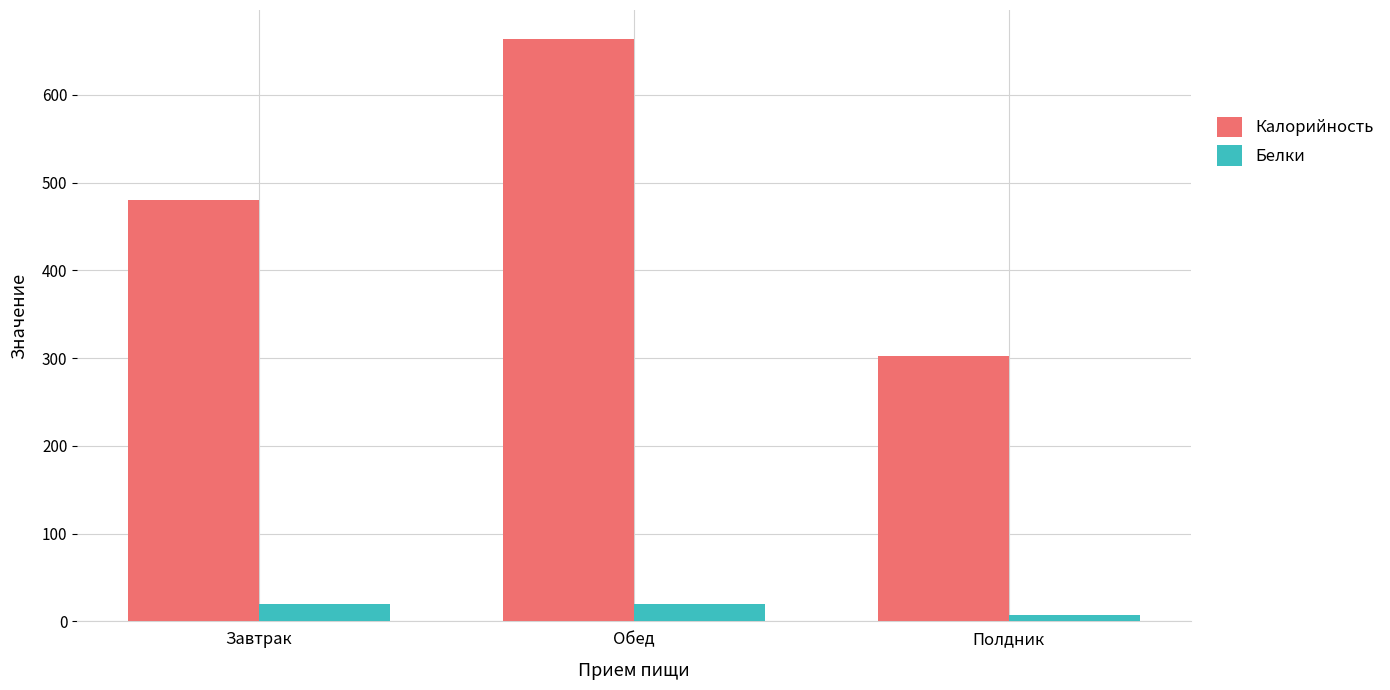

What is the approximate value of Белки at Завтрак?

20.2